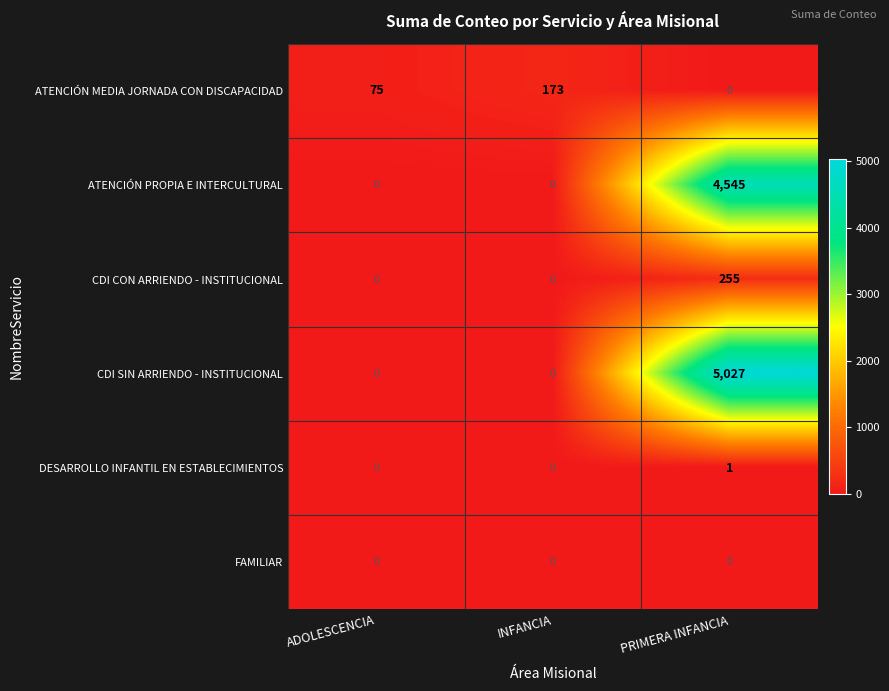

The DESARROLLO INFANTIL EN ESTABLECIMIENTOS series shows 0 at INFANCIA. True or false?

True